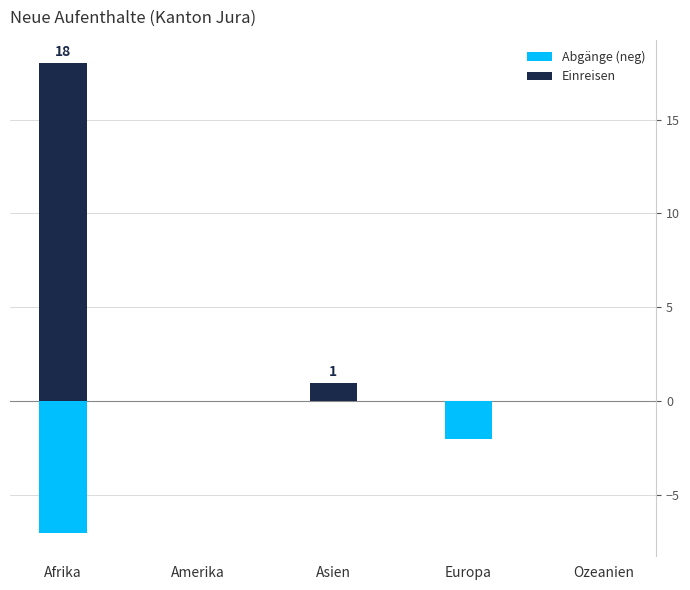

What is the minimum value for Abgänge (neg)?

-7